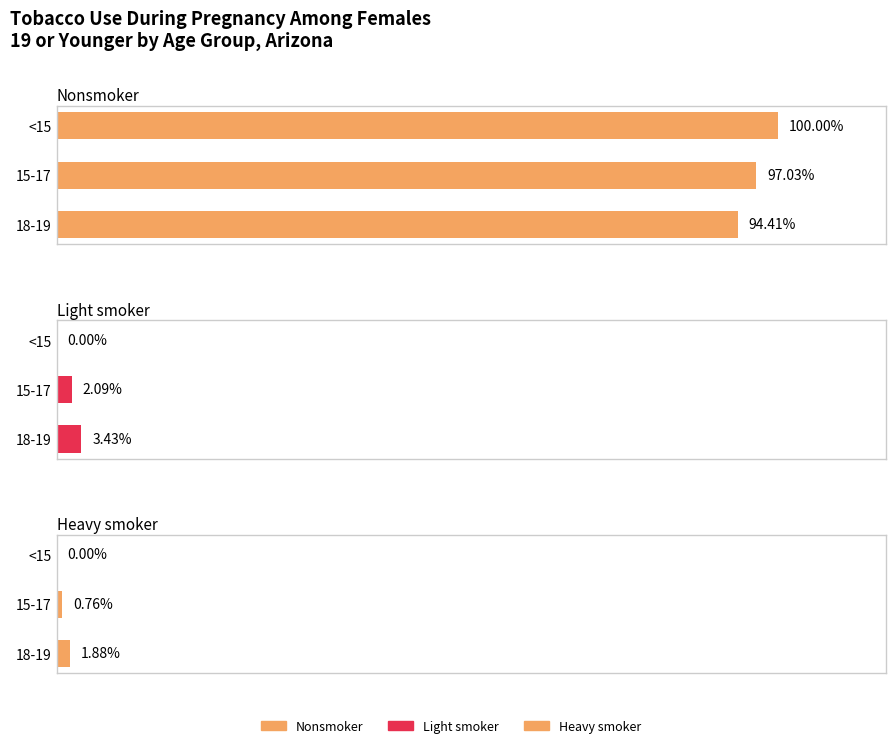

How many positive values does the Light smoker series have?

2